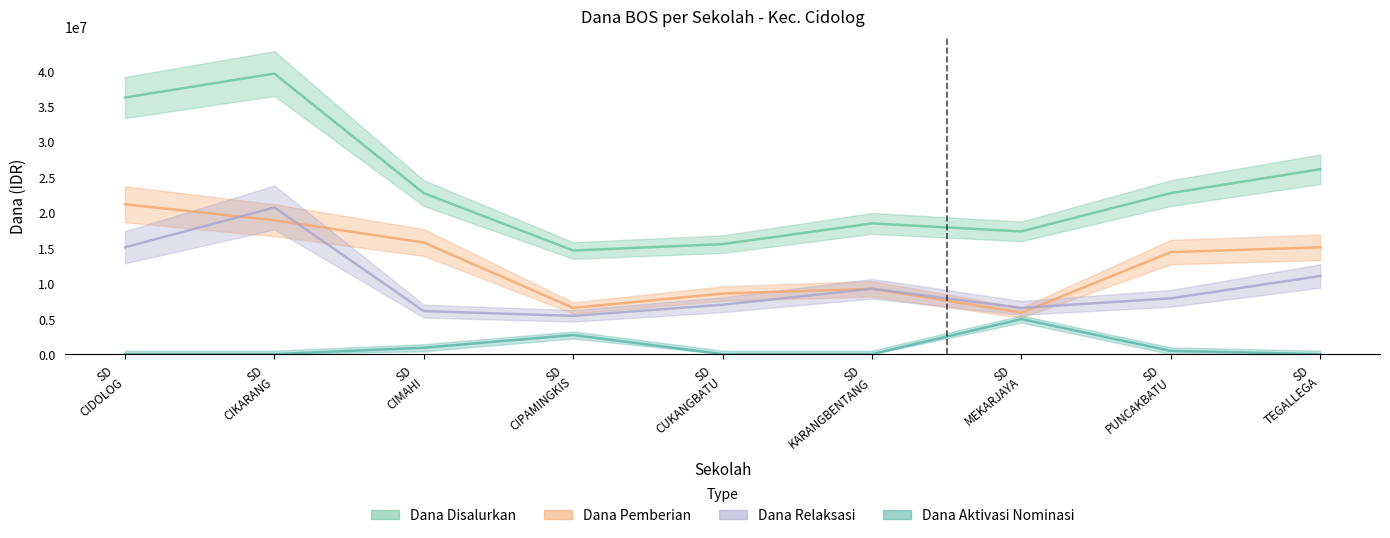

True or false: Dana Aktivasi Nominasi and Dana Pemberian intersect in this chart.

False